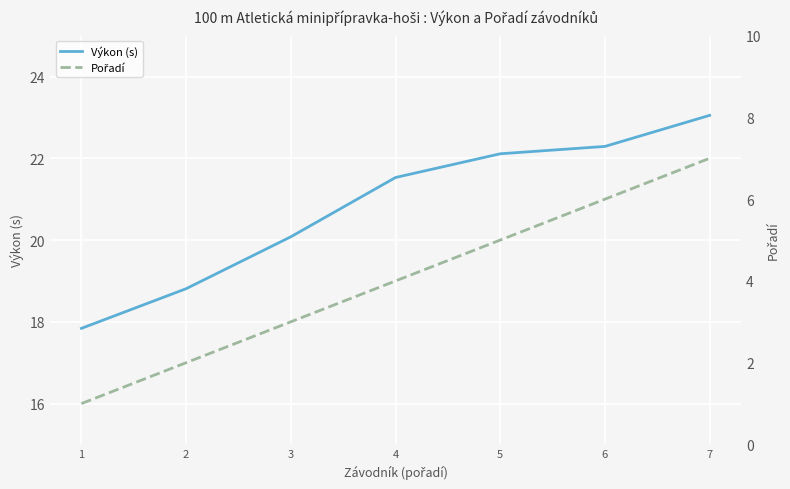

Which series has the largest range (max minus min)?

Pořadí